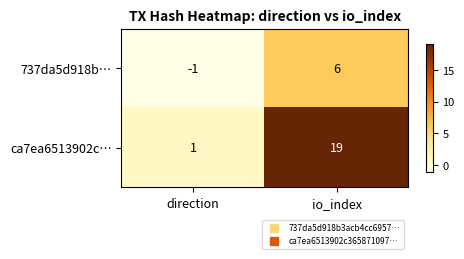

What is the maximum value shown in the chart?

19